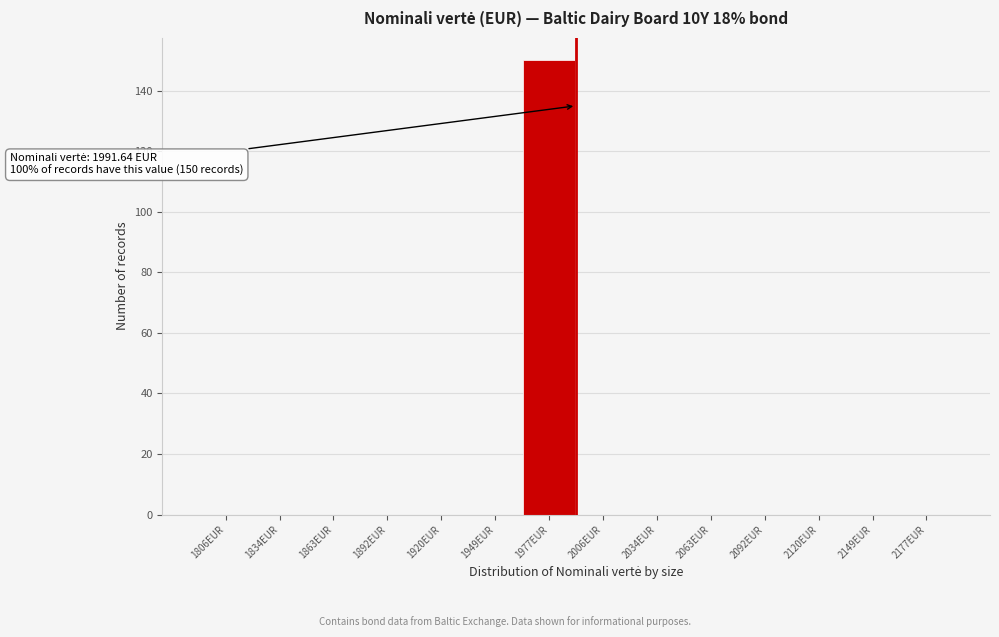

Which range on the x-axis has the tallest bar?

1965 to 1990